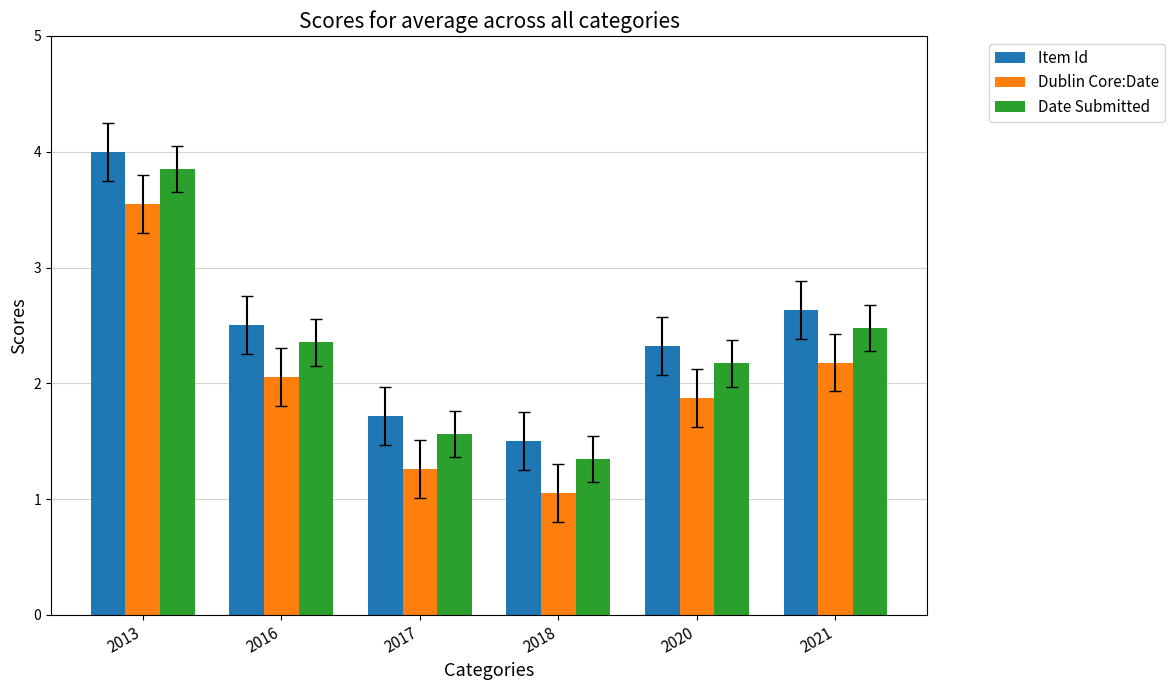

The Item Id series shows 3.4 at 2016. True or false?

False